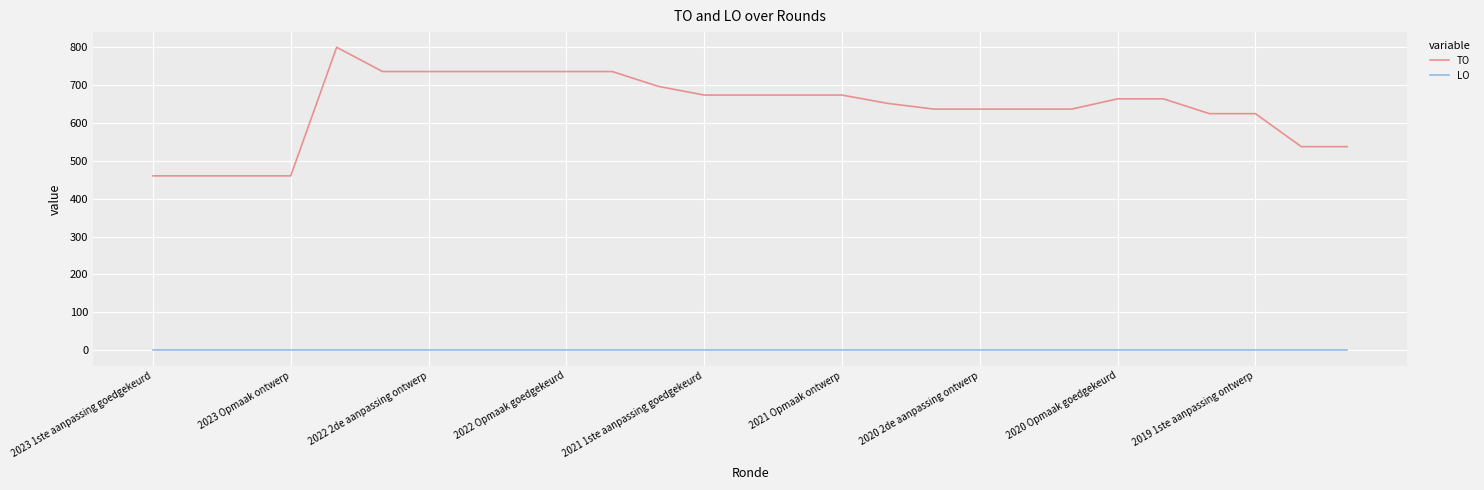

Rank the series by their average value, from highest to lowest.

TO, LO